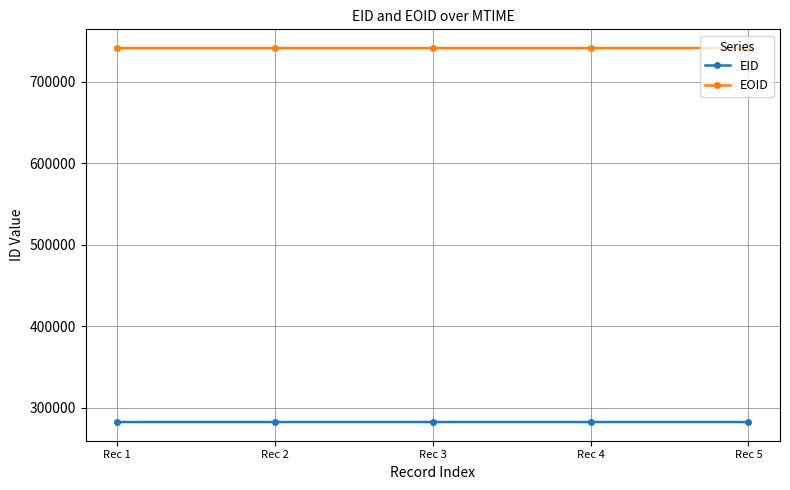

Which series has the largest total across all categories?

EOID